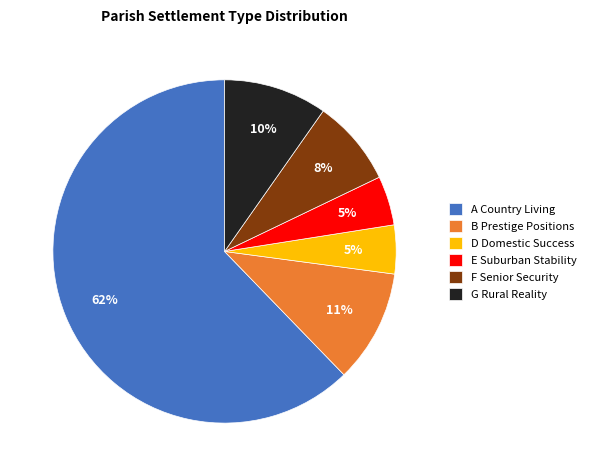

To the nearest percent, what is the difference between the B Prestige Positions and F Senior Security slice percentages?

3%